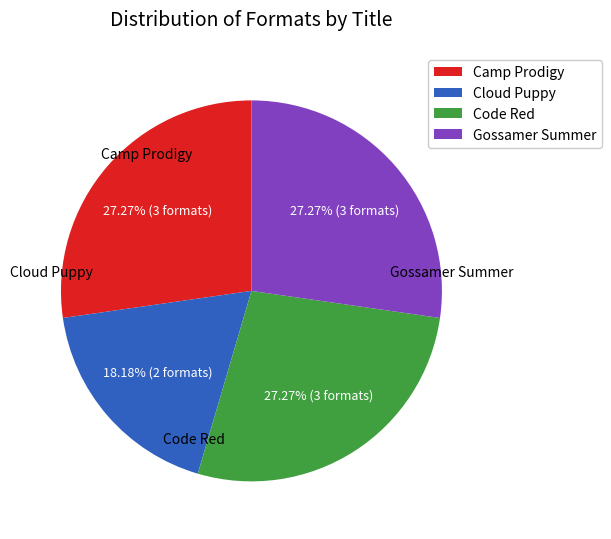

Is the sum of Gossamer Summer and Code Red greater than half?

Yes